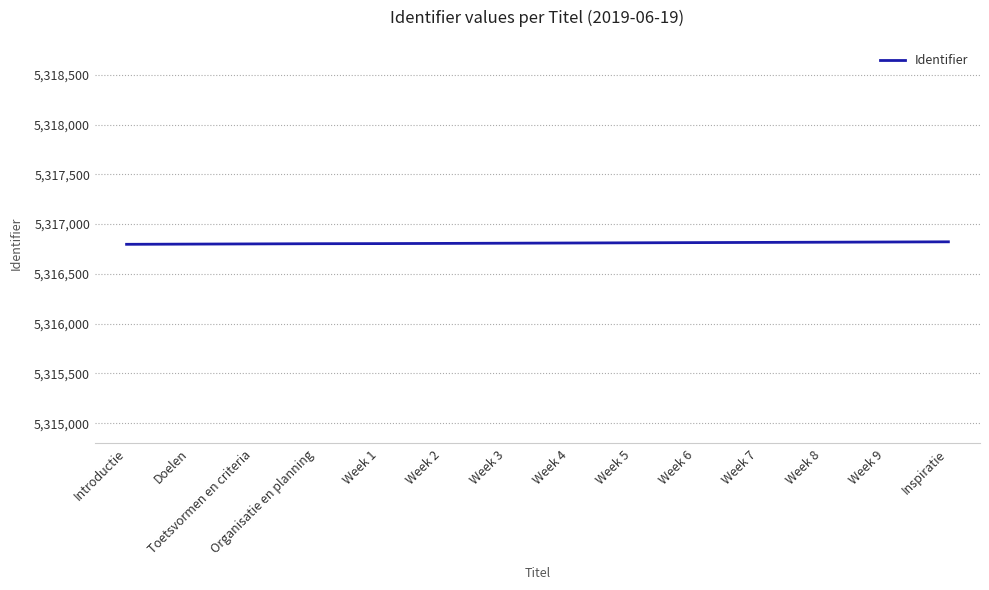

The value at Week 7 is 6916316. True or false?

False